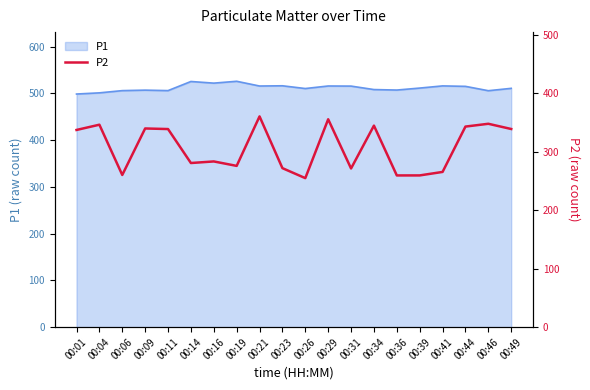

What is the minimum value shown in the chart?

255.1